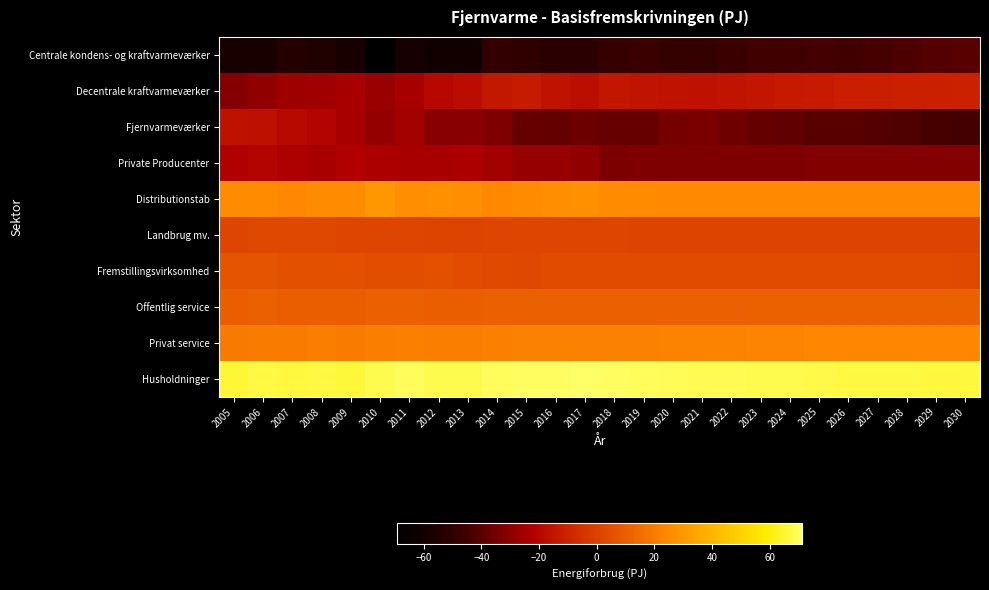

Between 2015 and 2008, which is larger?

2015